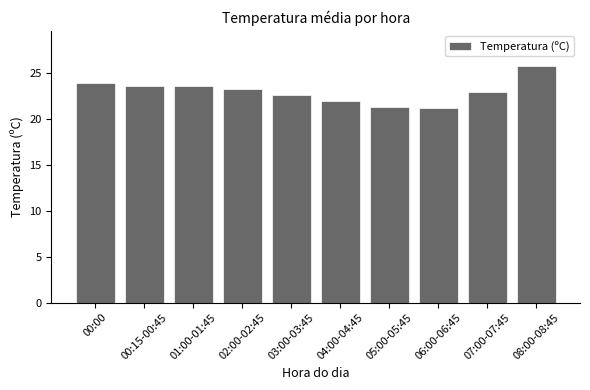

Which has a higher value, 00:00 or 08:00-08:45?

08:00-08:45